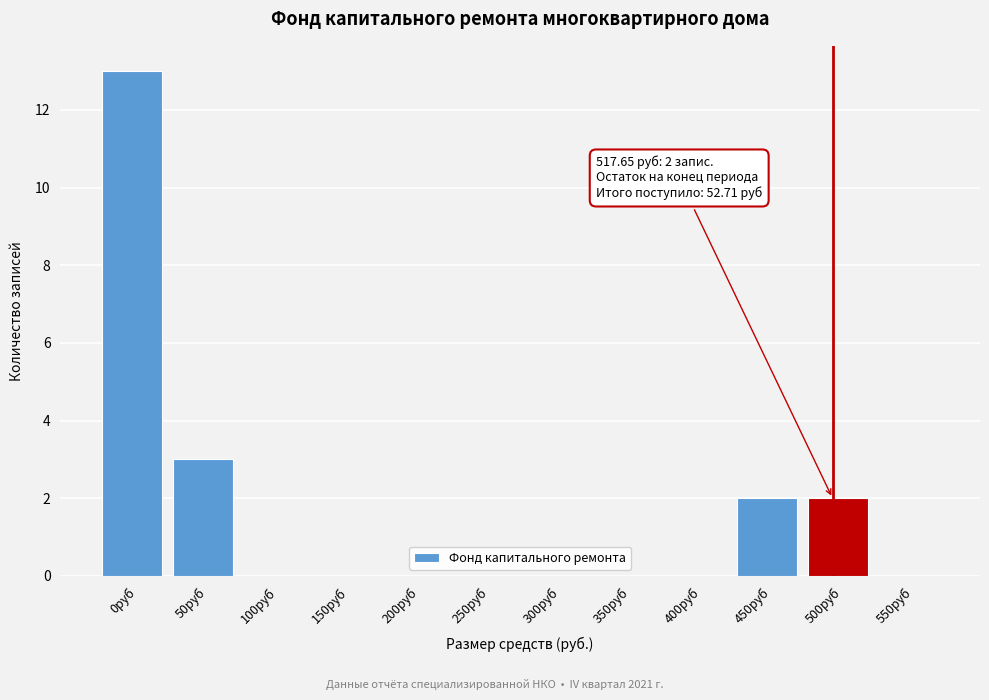

Reading left to right, transcribe all the data shown in this chart.

0руб=13	50руб=3	100руб=0	150руб=0	200руб=0	250руб=0	300руб=0	350руб=0	400руб=0	450руб=2	500руб=2	550руб=0